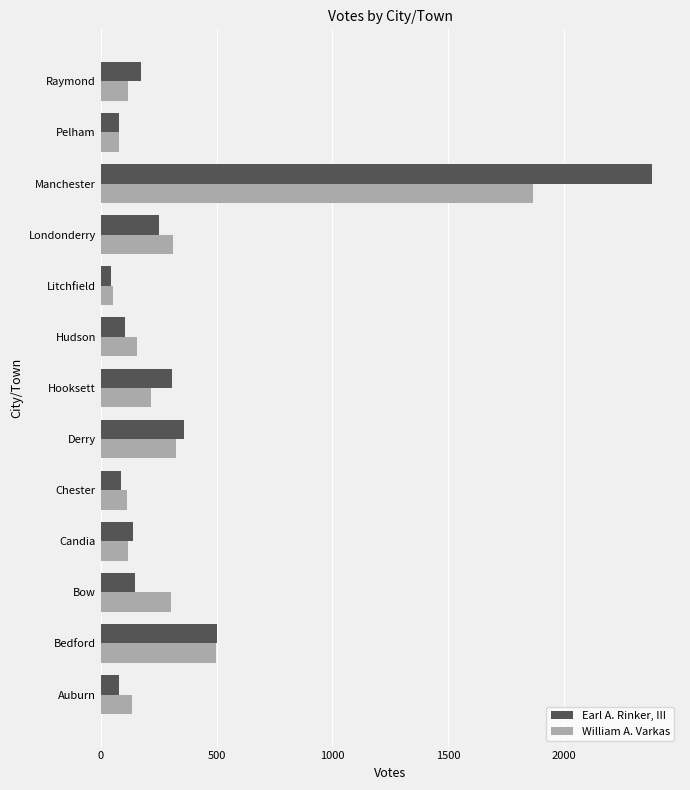

Where is William A. Varkas nearest to the value 959?

Bedford